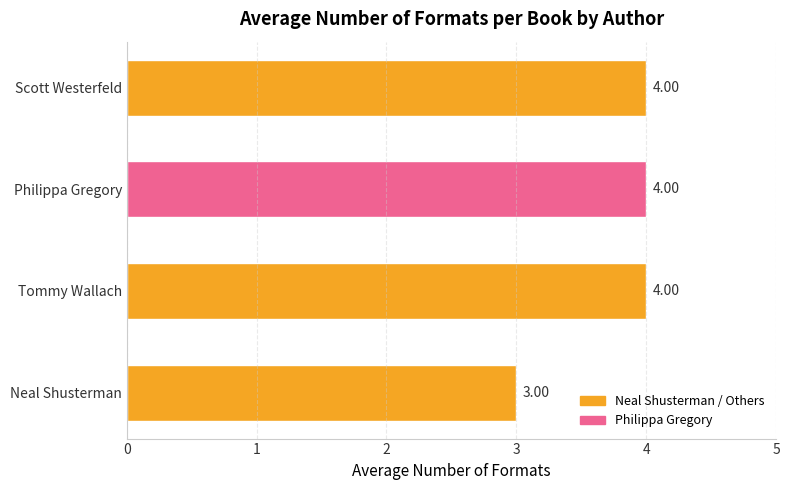

What is the sum of all values?

15